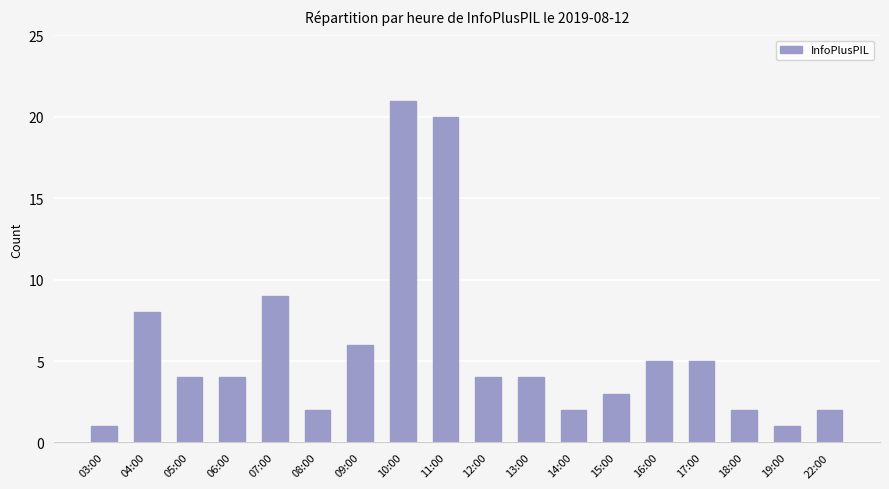

Reading left to right, extract all data points from this chart.

1	8	4	4	9	2	6	21	20	4	4	2	3	5	5	2	1	2